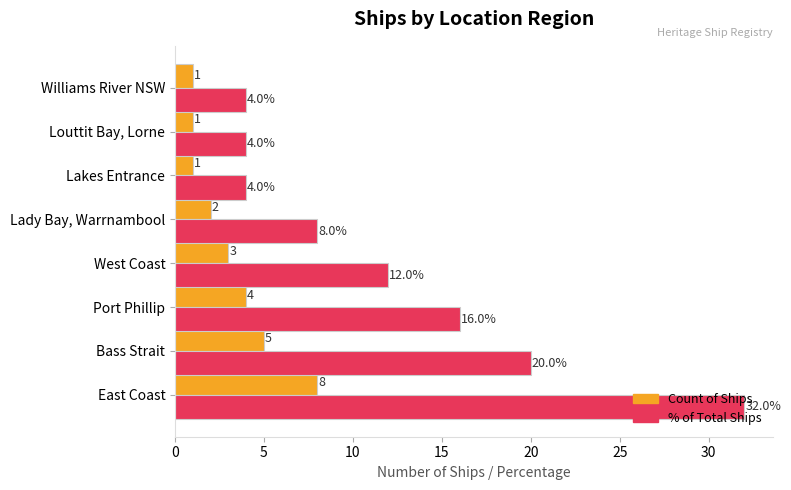

Is it true that Count of Ships equals 1 at Lakes Entrance?

True